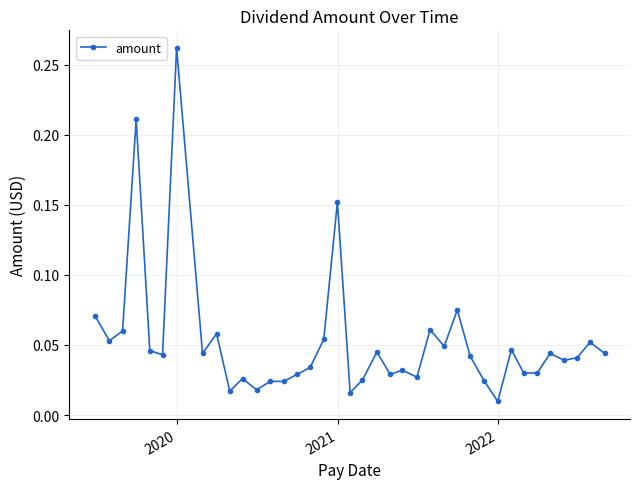

True or false: the data has more than 2 interior local peaks.

True